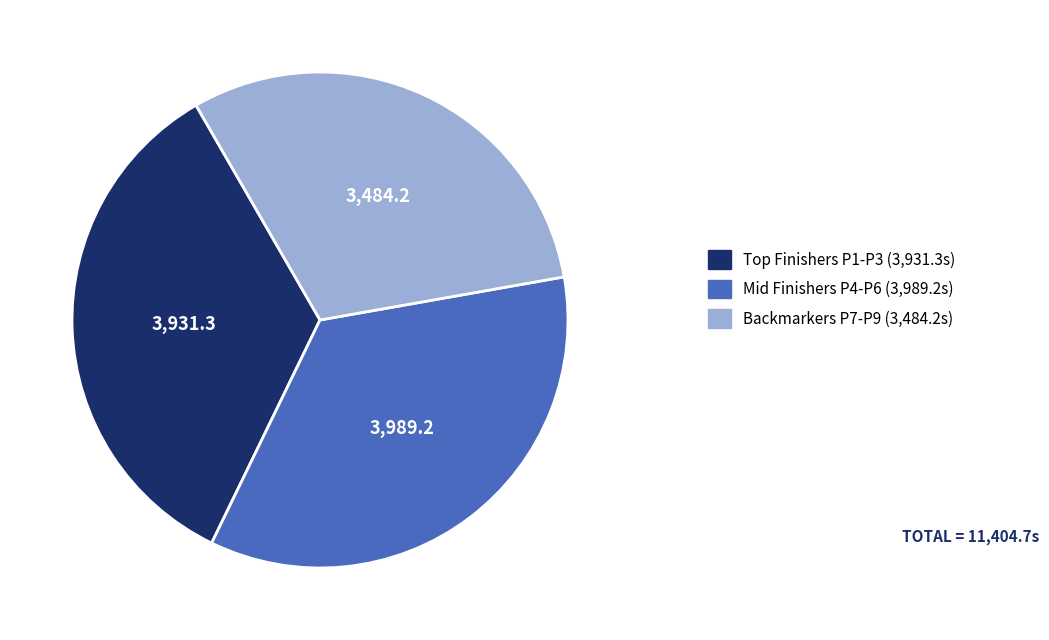

Is there any slice that represents more than half of the pie?

No